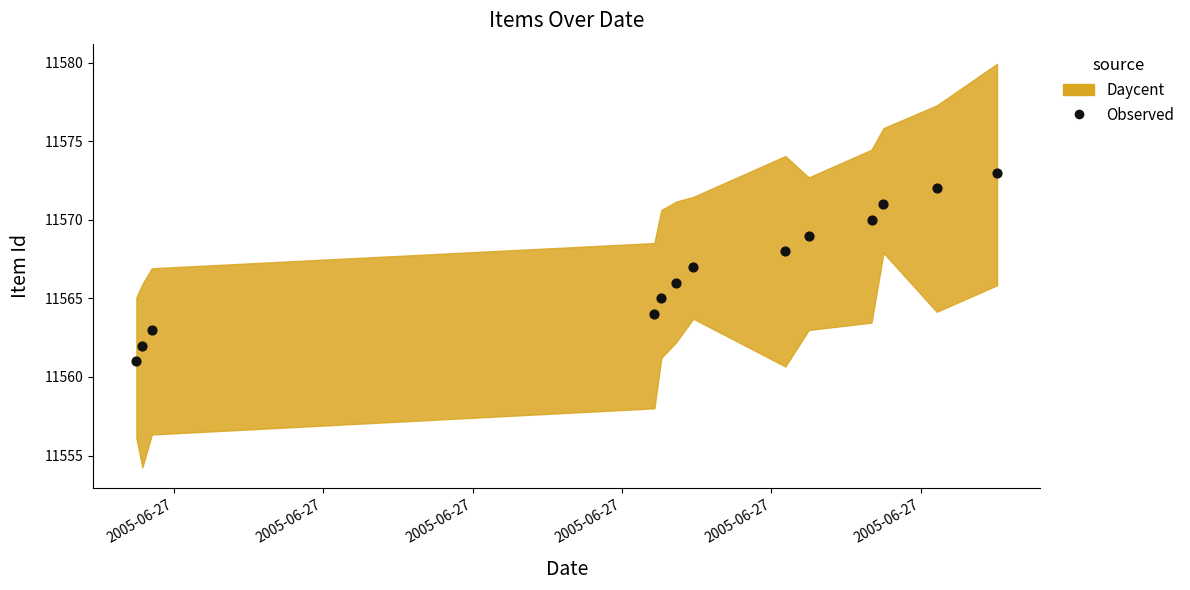

What is the range of Y values (max minus min)?

12